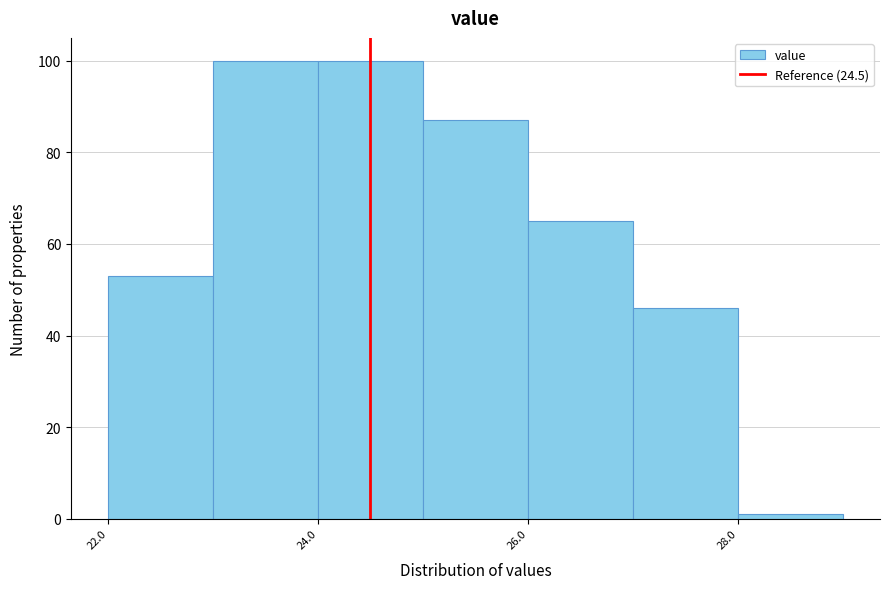

Reading left to right, list every bar in this chart as the range it spans on the x-axis followed by its height. The values are not printed on the chart, so give them approximately, as read against the axis.

22 to 23: 54
23 to 24: 100
24 to 25: 100
25 to 26: 88
26 to 27: 66
27 to 28: 46
28 to 29: under 2